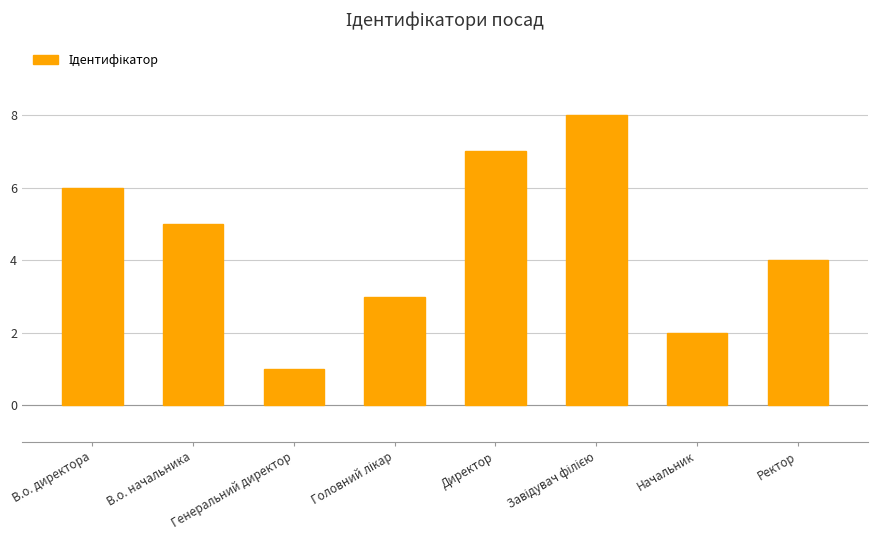

What is the value of the 4th bar from the left?

3